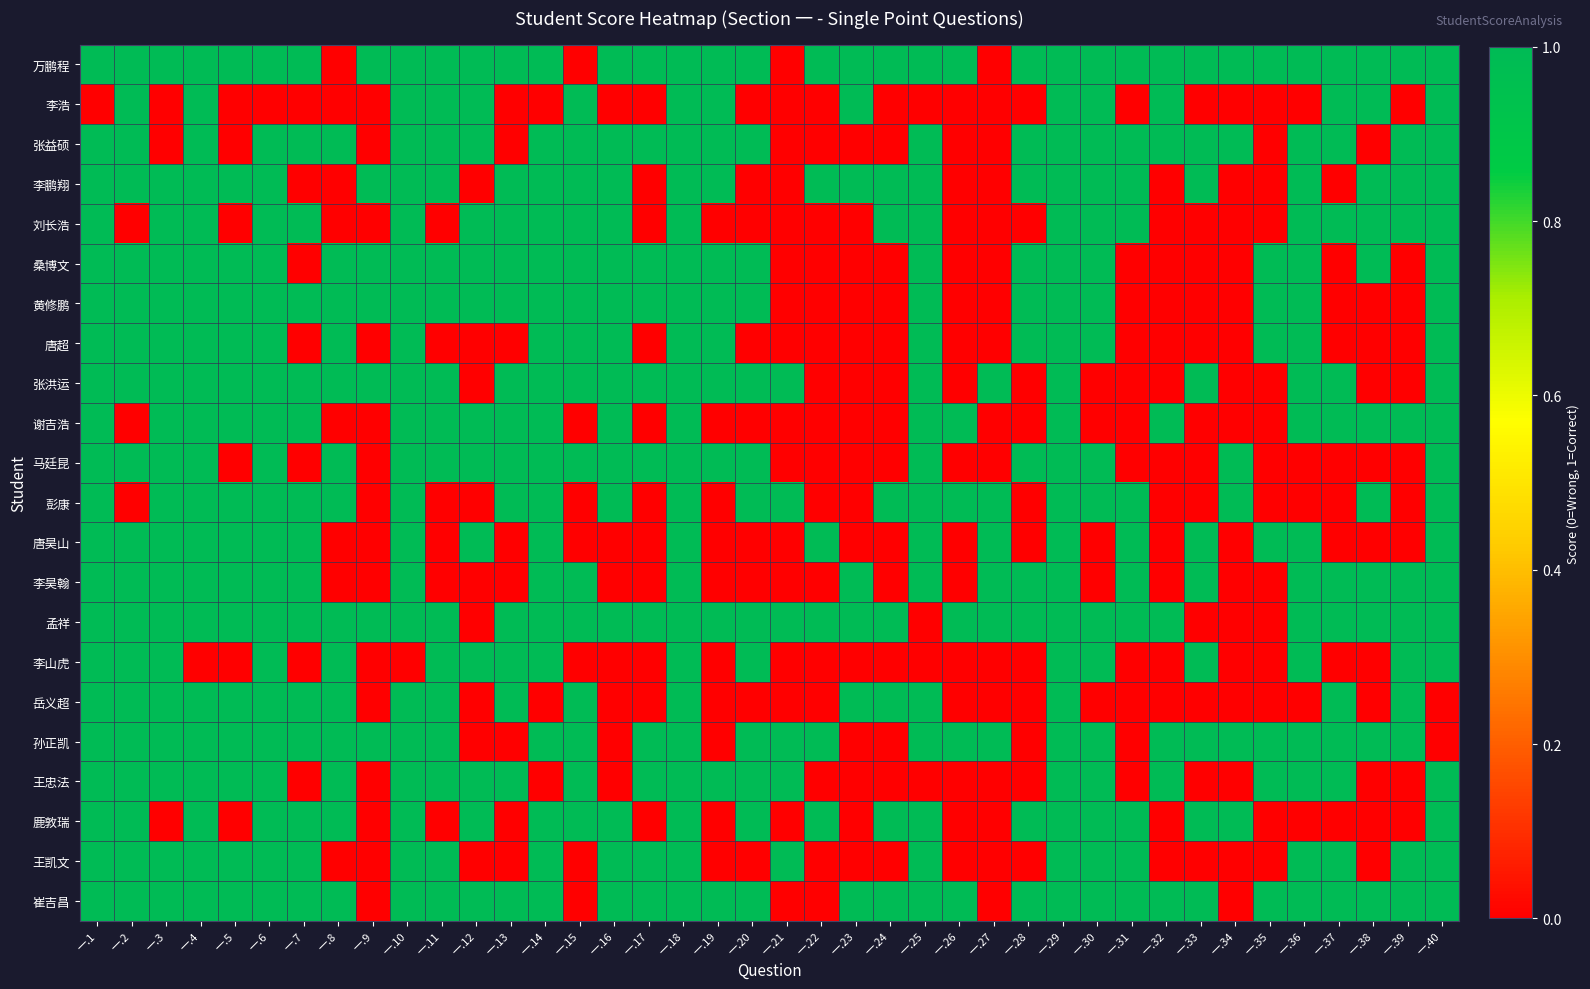

Reading left to right, extract all data points from this chart.

万鹏程: 一.1=1	一.2=1	一.3=1	一.4=1	一.5=1	一.6=1	一.7=1	一.8=0	一.9=1	一.10=1	一.11=1	一.12=1	一.13=1	一.14=1	一.15=0	一.16=1	一.17=1	一.18=1	一.19=1	一.20=1	一.21=0	一.22=1	一.23=1	一.24=1	一.25=1	一.26=1	一.27=0	一.28=1	一.29=1	一.30=1	一.31=1	一.32=1	一.33=1	一.34=1	一.35=1	一.36=1	一.37=1	一.38=1	一.39=1	一.40=1
李浩: 一.1=0	一.2=1	一.3=0	一.4=1	一.5=0	一.6=0	一.7=0	一.8=0	一.9=0	一.10=1	一.11=1	一.12=1	一.13=0	一.14=0	一.15=1	一.16=0	一.17=0	一.18=1	一.19=1	一.20=0	一.21=0	一.22=0	一.23=1	一.24=0	一.25=0	一.26=0	一.27=0	一.28=0	一.29=1	一.30=1	一.31=0	一.32=1	一.33=0	一.34=0	一.35=0	一.36=0	一.37=1	一.38=1	一.39=0	一.40=1
张益硕: 一.1=1	一.2=1	一.3=0	一.4=1	一.5=0	一.6=1	一.7=1	一.8=1	一.9=0	一.10=1	一.11=1	一.12=1	一.13=0	一.14=1	一.15=1	一.16=1	一.17=1	一.18=1	一.19=1	一.20=1	一.21=0	一.22=0	一.23=0	一.24=0	一.25=1	一.26=0	一.27=0	一.28=1	一.29=1	一.30=1	一.31=1	一.32=1	一.33=1	一.34=1	一.35=0	一.36=1	一.37=1	一.38=0	一.39=1	一.40=1
李鹏翔: 一.1=1	一.2=1	一.3=1	一.4=1	一.5=1	一.6=1	一.7=0	一.8=0	一.9=1	一.10=1	一.11=1	一.12=0	一.13=1	一.14=1	一.15=1	一.16=1	一.17=0	一.18=1	一.19=1	一.20=0	一.21=0	一.22=1	一.23=1	一.24=1	一.25=1	一.26=0	一.27=0	一.28=1	一.29=1	一.30=1	一.31=1	一.32=0	一.33=1	一.34=0	一.35=0	一.36=1	一.37=0	一.38=1	一.39=1	一.40=1
刘长浩: 一.1=1	一.2=0	一.3=1	一.4=1	一.5=0	一.6=1	一.7=1	一.8=0	一.9=0	一.10=1	一.11=0	一.12=1	一.13=1	一.14=1	一.15=1	一.16=1	一.17=0	一.18=1	一.19=0	一.20=0	一.21=0	一.22=0	一.23=0	一.24=1	一.25=1	一.26=0	一.27=0	一.28=0	一.29=1	一.30=1	一.31=1	一.32=0	一.33=0	一.34=0	一.35=0	一.36=1	一.37=1	一.38=1	一.39=1	一.40=1
桑博文: 一.1=1	一.2=1	一.3=1	一.4=1	一.5=1	一.6=1	一.7=0	一.8=1	一.9=1	一.10=1	一.11=1	一.12=1	一.13=1	一.14=1	一.15=1	一.16=1	一.17=1	一.18=1	一.19=1	一.20=1	一.21=0	一.22=0	一.23=0	一.24=0	一.25=1	一.26=0	一.27=0	一.28=1	一.29=1	一.30=1	一.31=0	一.32=0	一.33=0	一.34=0	一.35=1	一.36=1	一.37=0	一.38=1	一.39=0	一.40=1
黄修鹏: 一.1=1	一.2=1	一.3=1	一.4=1	一.5=1	一.6=1	一.7=1	一.8=1	一.9=1	一.10=1	一.11=1	一.12=1	一.13=1	一.14=1	一.15=1	一.16=1	一.17=1	一.18=1	一.19=1	一.20=1	一.21=0	一.22=0	一.23=0	一.24=0	一.25=1	一.26=0	一.27=0	一.28=1	一.29=1	一.30=1	一.31=0	一.32=0	一.33=0	一.34=0	一.35=1	一.36=1	一.37=0	一.38=0	一.39=0	一.40=1
唐超: 一.1=1	一.2=1	一.3=1	一.4=1	一.5=1	一.6=1	一.7=0	一.8=1	一.9=0	一.10=1	一.11=0	一.12=0	一.13=0	一.14=1	一.15=1	一.16=1	一.17=0	一.18=1	一.19=1	一.20=0	一.21=0	一.22=0	一.23=0	一.24=0	一.25=1	一.26=0	一.27=0	一.28=1	一.29=1	一.30=1	一.31=0	一.32=0	一.33=0	一.34=0	一.35=1	一.36=1	一.37=0	一.38=0	一.39=0	一.40=1
张洪运: 一.1=1	一.2=1	一.3=1	一.4=1	一.5=1	一.6=1	一.7=1	一.8=1	一.9=1	一.10=1	一.11=1	一.12=0	一.13=1	一.14=1	一.15=1	一.16=1	一.17=1	一.18=1	一.19=1	一.20=1	一.21=1	一.22=0	一.23=0	一.24=0	一.25=1	一.26=0	一.27=1	一.28=0	一.29=1	一.30=0	一.31=0	一.32=0	一.33=1	一.34=0	一.35=0	一.36=1	一.37=1	一.38=0	一.39=0	一.40=1
谢吉浩: 一.1=1	一.2=0	一.3=1	一.4=1	一.5=1	一.6=1	一.7=1	一.8=0	一.9=0	一.10=1	一.11=1	一.12=1	一.13=1	一.14=1	一.15=0	一.16=1	一.17=0	一.18=1	一.19=0	一.20=0	一.21=0	一.22=0	一.23=0	一.24=0	一.25=1	一.26=1	一.27=0	一.28=0	一.29=1	一.30=0	一.31=0	一.32=1	一.33=0	一.34=0	一.35=0	一.36=1	一.37=1	一.38=1	一.39=1	一.40=1
马廷昆: 一.1=1	一.2=1	一.3=1	一.4=1	一.5=0	一.6=1	一.7=0	一.8=1	一.9=0	一.10=1	一.11=1	一.12=1	一.13=1	一.14=1	一.15=1	一.16=1	一.17=1	一.18=1	一.19=1	一.20=1	一.21=0	一.22=0	一.23=0	一.24=0	一.25=1	一.26=0	一.27=0	一.28=1	一.29=1	一.30=1	一.31=0	一.32=0	一.33=0	一.34=1	一.35=0	一.36=0	一.37=0	一.38=0	一.39=0	一.40=1
彭康: 一.1=1	一.2=0	一.3=1	一.4=1	一.5=1	一.6=1	一.7=1	一.8=1	一.9=0	一.10=1	一.11=0	一.12=0	一.13=1	一.14=1	一.15=0	一.16=1	一.17=0	一.18=1	一.19=0	一.20=1	一.21=1	一.22=0	一.23=0	一.24=1	一.25=1	一.26=1	一.27=1	一.28=0	一.29=1	一.30=1	一.31=1	一.32=0	一.33=0	一.34=1	一.35=0	一.36=0	一.37=0	一.38=1	一.39=0	一.40=1
唐昊山: 一.1=1	一.2=1	一.3=1	一.4=1	一.5=1	一.6=1	一.7=1	一.8=0	一.9=0	一.10=1	一.11=0	一.12=1	一.13=0	一.14=1	一.15=0	一.16=0	一.17=0	一.18=1	一.19=0	一.20=0	一.21=0	一.22=1	一.23=0	一.24=0	一.25=1	一.26=0	一.27=1	一.28=0	一.29=1	一.30=0	一.31=1	一.32=0	一.33=1	一.34=0	一.35=1	一.36=1	一.37=0	一.38=0	一.39=0	一.40=1
李昊翰: 一.1=1	一.2=1	一.3=1	一.4=1	一.5=1	一.6=1	一.7=1	一.8=0	一.9=0	一.10=1	一.11=0	一.12=0	一.13=0	一.14=1	一.15=1	一.16=0	一.17=0	一.18=1	一.19=0	一.20=0	一.21=0	一.22=0	一.23=1	一.24=0	一.25=1	一.26=0	一.27=1	一.28=1	一.29=1	一.30=0	一.31=1	一.32=0	一.33=1	一.34=0	一.35=0	一.36=1	一.37=1	一.38=1	一.39=1	一.40=1
孟祥: 一.1=1	一.2=1	一.3=1	一.4=1	一.5=1	一.6=1	一.7=1	一.8=1	一.9=1	一.10=1	一.11=1	一.12=0	一.13=1	一.14=1	一.15=1	一.16=1	一.17=1	一.18=1	一.19=1	一.20=1	一.21=1	一.22=1	一.23=1	一.24=1	一.25=0	一.26=1	一.27=1	一.28=1	一.29=1	一.30=1	一.31=1	一.32=1	一.33=0	一.34=0	一.35=0	一.36=1	一.37=1	一.38=1	一.39=1	一.40=1
李山虎: 一.1=1	一.2=1	一.3=1	一.4=0	一.5=0	一.6=1	一.7=0	一.8=1	一.9=0	一.10=0	一.11=1	一.12=1	一.13=1	一.14=1	一.15=0	一.16=0	一.17=0	一.18=1	一.19=0	一.20=1	一.21=0	一.22=0	一.23=0	一.24=0	一.25=0	一.26=0	一.27=0	一.28=0	一.29=1	一.30=1	一.31=0	一.32=0	一.33=1	一.34=0	一.35=0	一.36=1	一.37=0	一.38=0	一.39=1	一.40=1
岳义超: 一.1=1	一.2=1	一.3=1	一.4=1	一.5=1	一.6=1	一.7=1	一.8=1	一.9=0	一.10=1	一.11=1	一.12=0	一.13=1	一.14=0	一.15=1	一.16=0	一.17=0	一.18=1	一.19=0	一.20=0	一.21=0	一.22=0	一.23=1	一.24=1	一.25=1	一.26=0	一.27=0	一.28=0	一.29=1	一.30=0	一.31=0	一.32=0	一.33=0	一.34=0	一.35=0	一.36=0	一.37=1	一.38=0	一.39=1	一.40=0
孙正凯: 一.1=1	一.2=1	一.3=1	一.4=1	一.5=1	一.6=1	一.7=1	一.8=1	一.9=1	一.10=1	一.11=1	一.12=0	一.13=0	一.14=1	一.15=1	一.16=0	一.17=1	一.18=1	一.19=0	一.20=1	一.21=1	一.22=1	一.23=0	一.24=0	一.25=1	一.26=1	一.27=1	一.28=0	一.29=1	一.30=1	一.31=0	一.32=1	一.33=1	一.34=1	一.35=1	一.36=1	一.37=1	一.38=1	一.39=1	一.40=0
王忠法: 一.1=1	一.2=1	一.3=1	一.4=1	一.5=1	一.6=1	一.7=0	一.8=1	一.9=0	一.10=1	一.11=1	一.12=1	一.13=1	一.14=0	一.15=1	一.16=0	一.17=1	一.18=1	一.19=1	一.20=1	一.21=1	一.22=0	一.23=0	一.24=0	一.25=0	一.26=0	一.27=0	一.28=0	一.29=1	一.30=1	一.31=0	一.32=1	一.33=0	一.34=0	一.35=1	一.36=1	一.37=1	一.38=0	一.39=0	一.40=1
鹿敦瑞: 一.1=1	一.2=1	一.3=0	一.4=1	一.5=0	一.6=1	一.7=1	一.8=1	一.9=0	一.10=1	一.11=0	一.12=1	一.13=0	一.14=1	一.15=1	一.16=1	一.17=0	一.18=1	一.19=0	一.20=1	一.21=0	一.22=1	一.23=0	一.24=1	一.25=1	一.26=0	一.27=0	一.28=1	一.29=1	一.30=1	一.31=1	一.32=0	一.33=1	一.34=1	一.35=0	一.36=0	一.37=0	一.38=0	一.39=0	一.40=1
王凯文: 一.1=1	一.2=1	一.3=1	一.4=1	一.5=1	一.6=1	一.7=1	一.8=0	一.9=0	一.10=1	一.11=1	一.12=0	一.13=0	一.14=1	一.15=0	一.16=1	一.17=1	一.18=1	一.19=0	一.20=0	一.21=1	一.22=0	一.23=0	一.24=0	一.25=1	一.26=0	一.27=0	一.28=0	一.29=1	一.30=1	一.31=1	一.32=0	一.33=0	一.34=0	一.35=0	一.36=1	一.37=1	一.38=0	一.39=1	一.40=1
崔吉昌: 一.1=1	一.2=1	一.3=1	一.4=1	一.5=1	一.6=1	一.7=1	一.8=1	一.9=0	一.10=1	一.11=1	一.12=1	一.13=1	一.14=1	一.15=0	一.16=1	一.17=1	一.18=1	一.19=1	一.20=1	一.21=0	一.22=0	一.23=1	一.24=1	一.25=1	一.26=1	一.27=0	一.28=1	一.29=1	一.30=1	一.31=1	一.32=1	一.33=1	一.34=0	一.35=1	一.36=1	一.37=1	一.38=1	一.39=1	一.40=1